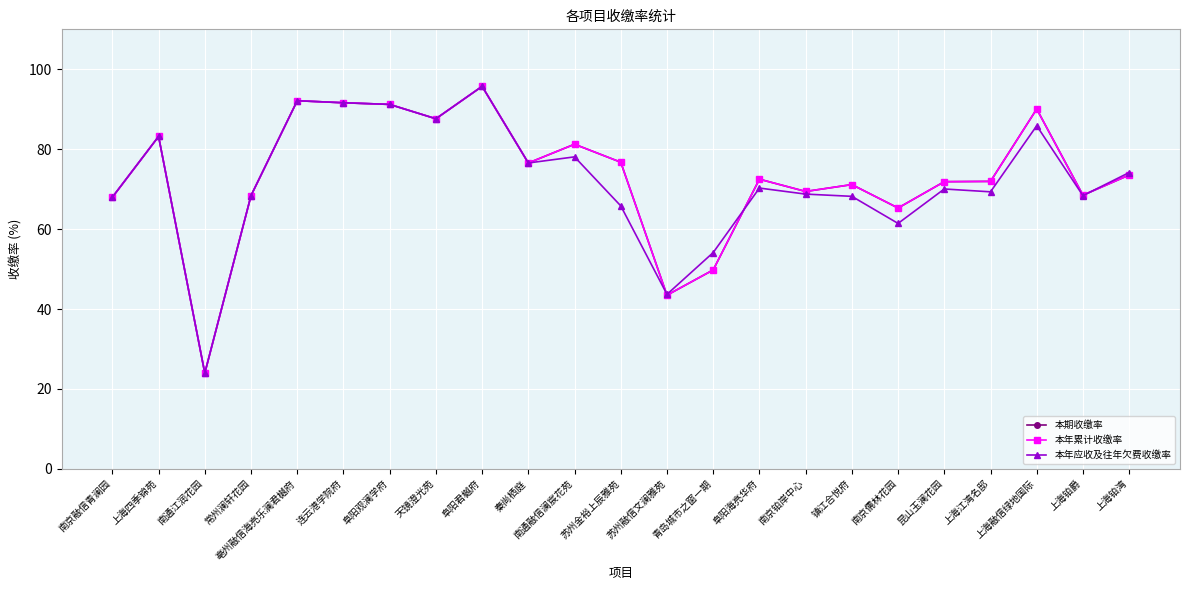

Which series changed the most between 阜阳观澜学府 and 南通融信澜宸花苑?

本年应收及往年欠费收缴率